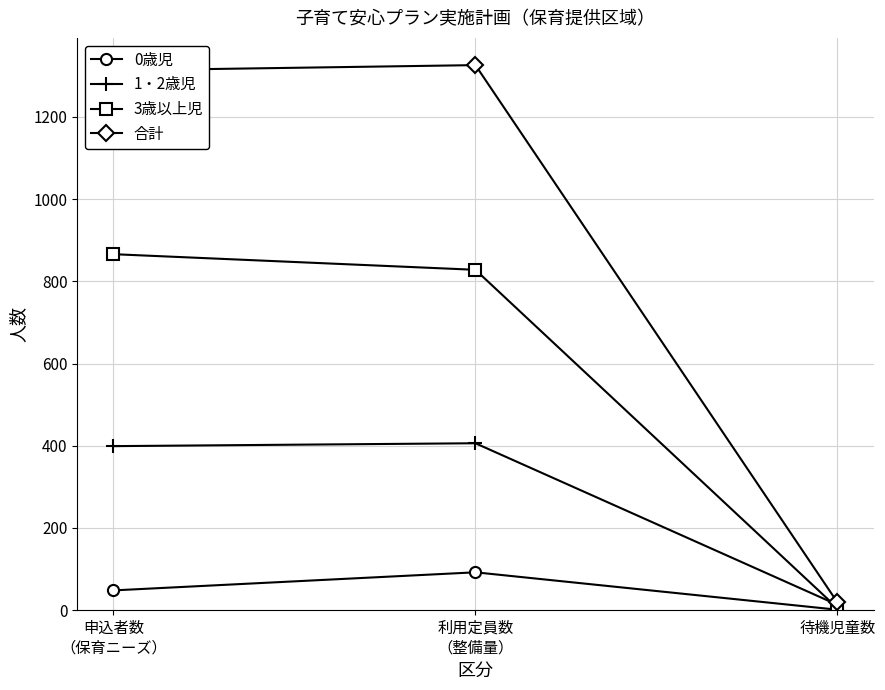

Reading left to right, extract all data points from this chart.

0歳児: 申込者数
（保育ニーズ）=48	利用定員数
（整備量）=92	待機児童数=1
1・2歳児: 申込者数
（保育ニーズ）=399	利用定員数
（整備量）=406	待機児童数=13
3歳以上児: 申込者数
（保育ニーズ）=866	利用定員数
（整備量）=828	待機児童数=5
合計: 申込者数
（保育ニーズ）=1313	利用定員数
（整備量）=1326	待機児童数=19